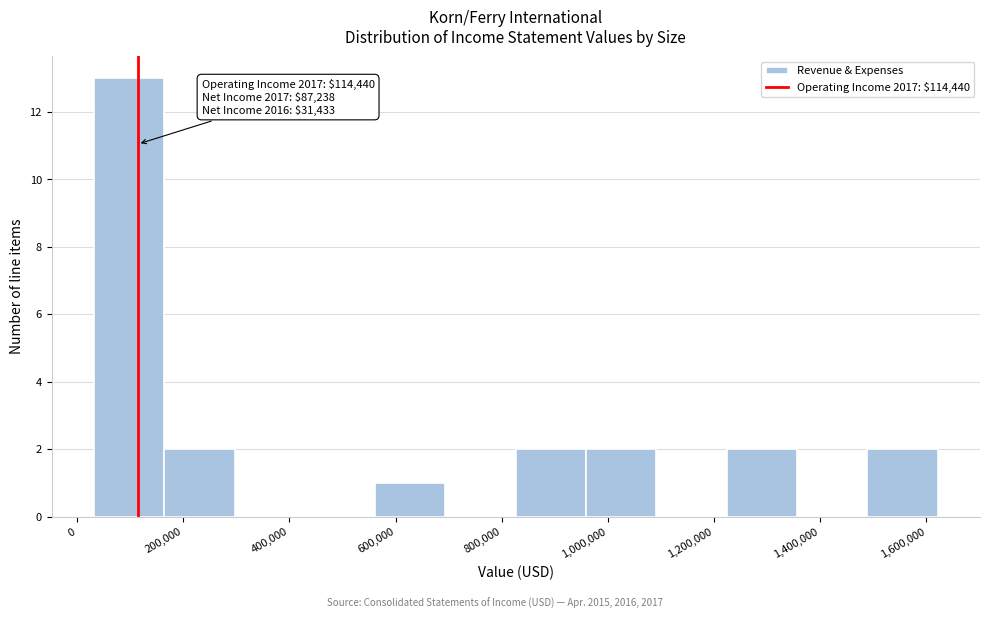

Which range on the x-axis has the tallest bar?

40000 to 160000